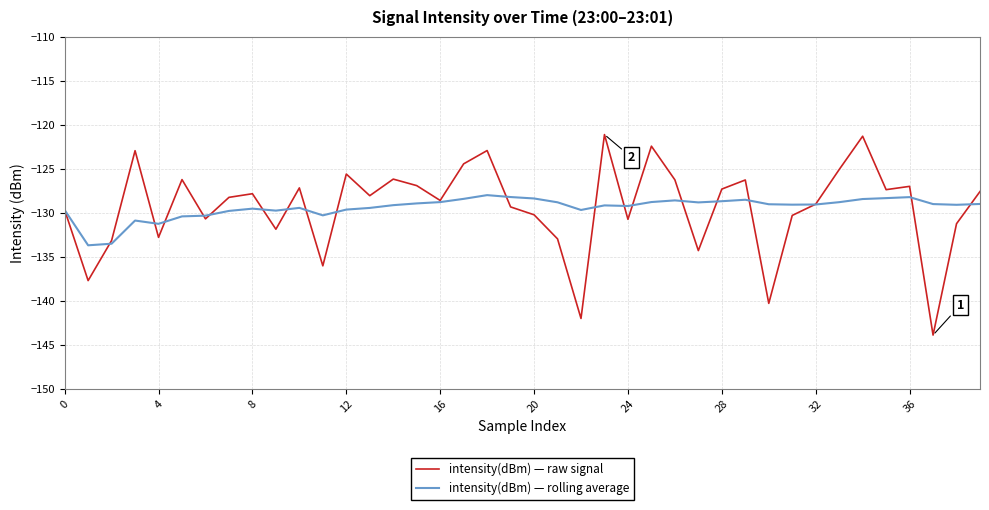

Which series has the widest spread of values?

intensity(dBm) — raw signal